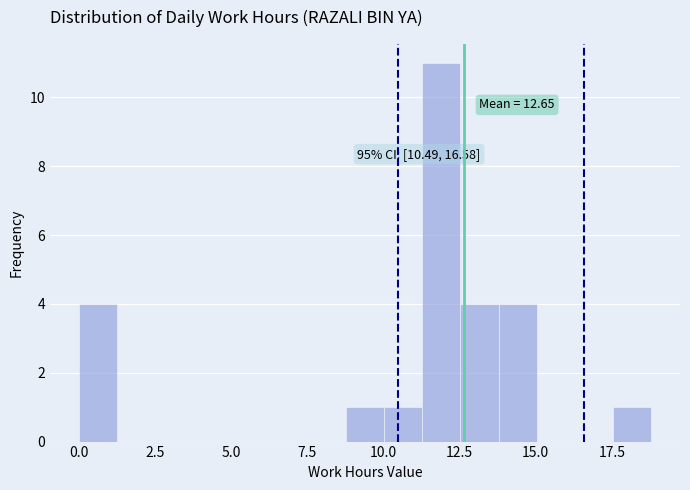

Around what value on the x-axis is the tallest bar? Give the approximate position of its centre, as read against the axis.

12.0